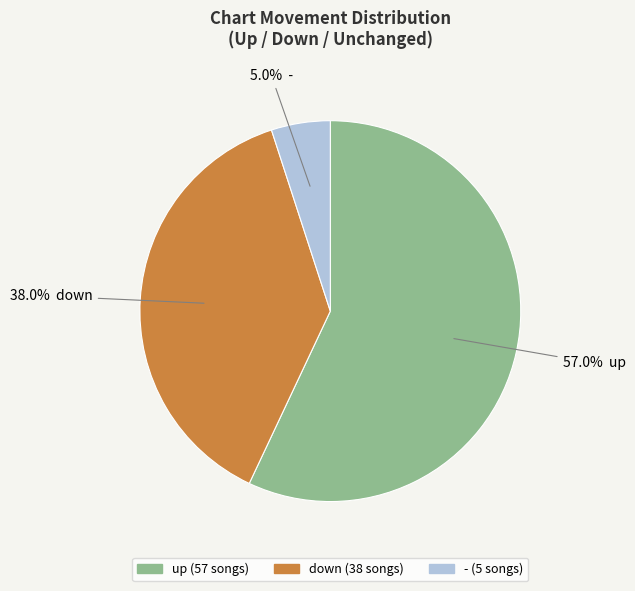

To the nearest percent, what portion does - represent?

5%